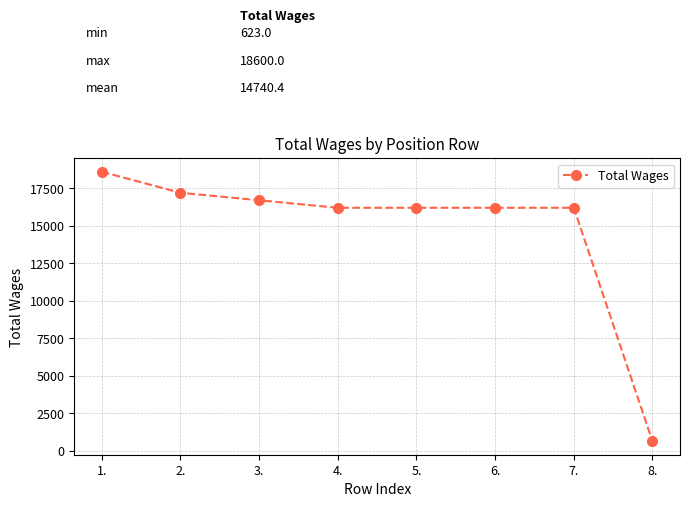

Which label corresponds to the largest value in the chart?

1.